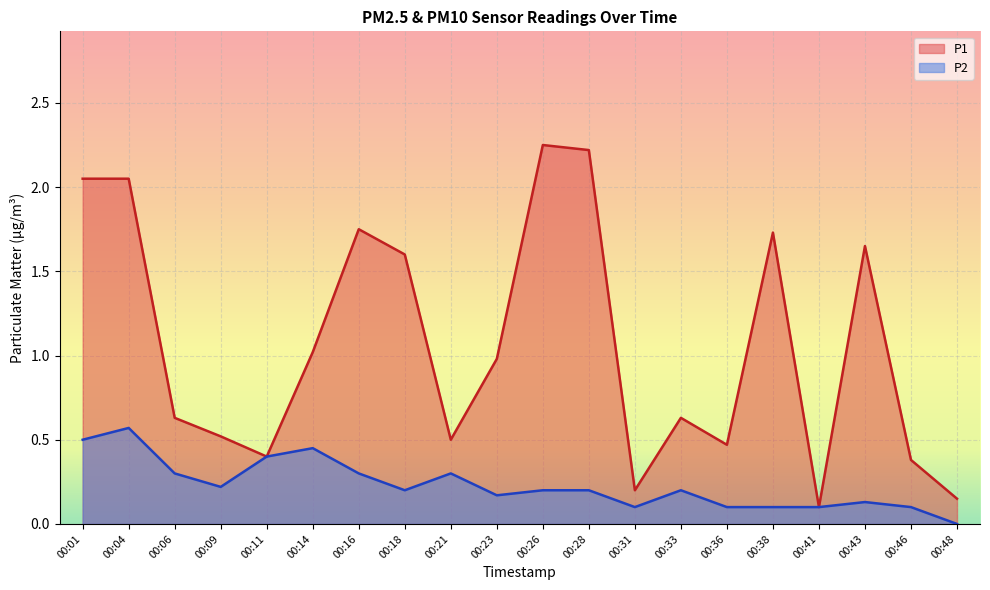

How many positive values does the P2 series have?

19